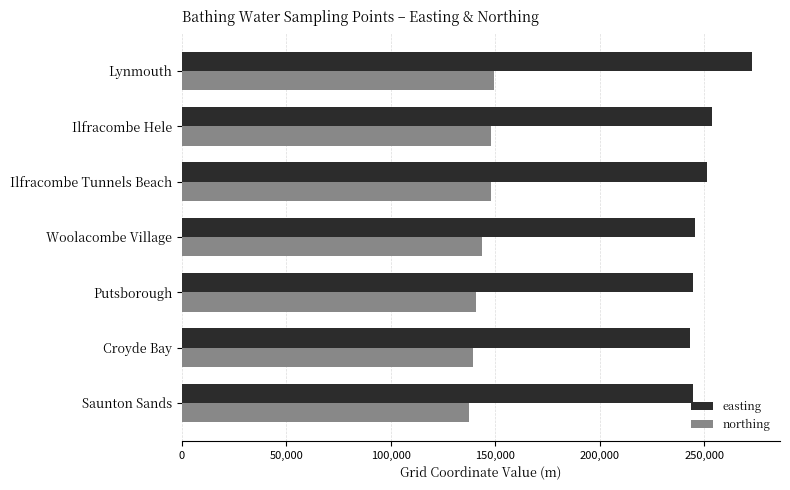

Is it true that easting equals 110068 at Croyde Bay?

False